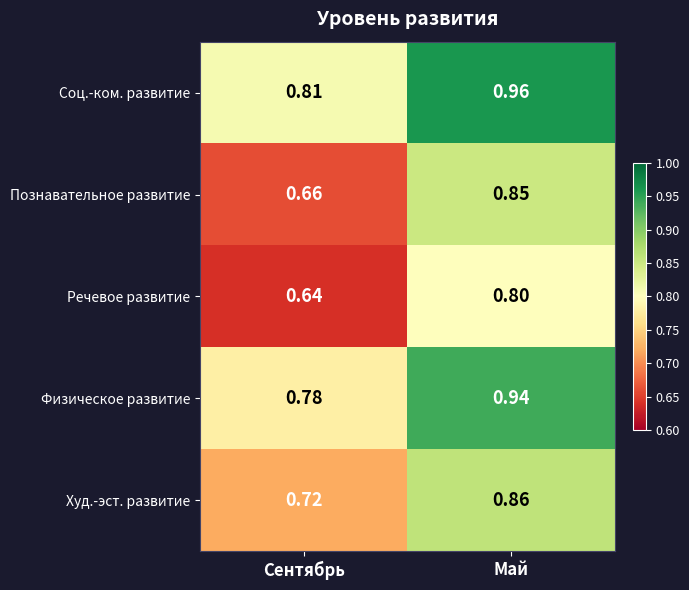

Rank the series at Май from lowest to highest value.

Речевое развитие, Познавательное развитие, Худ.-эст. развитие, Физическое развитие, Соц.-ком. развитие